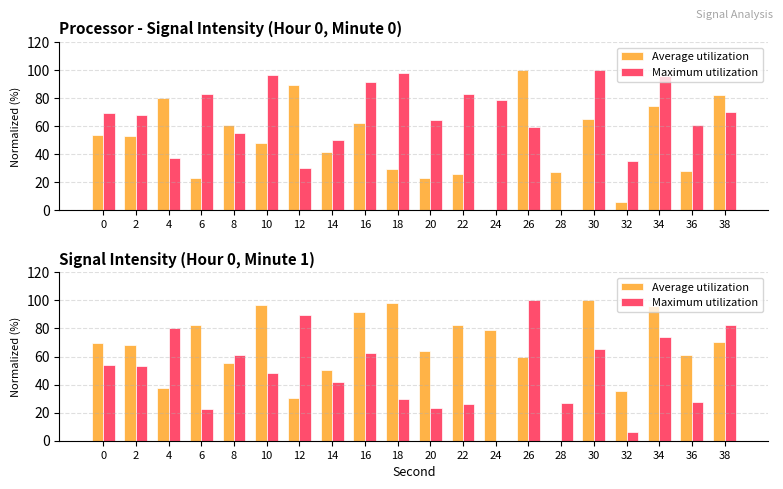

What is the maximum value shown in the chart?

100.0